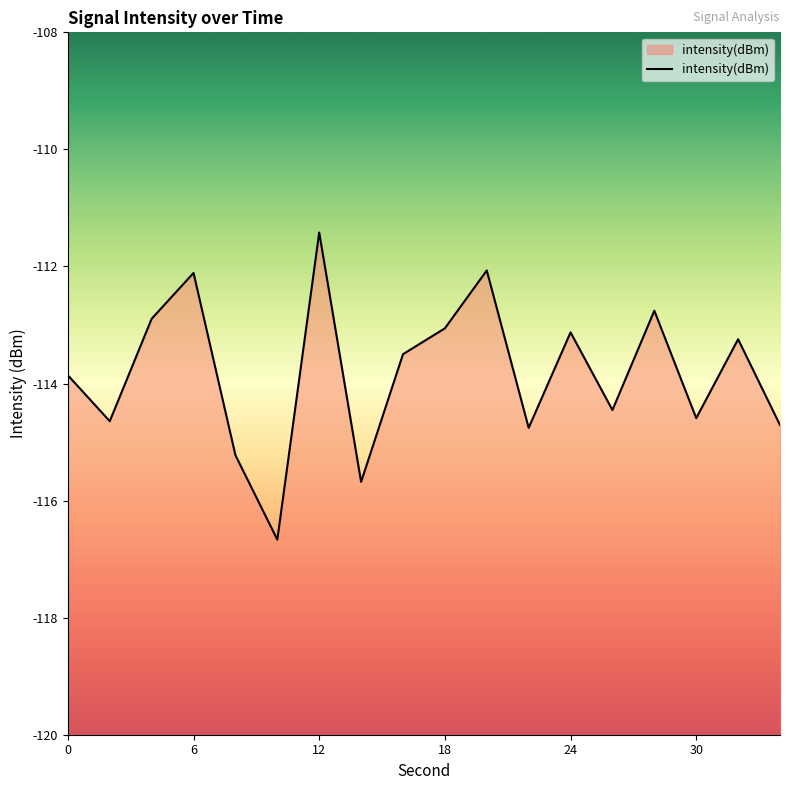

What is the value of the 12th point from the left?

-114.8